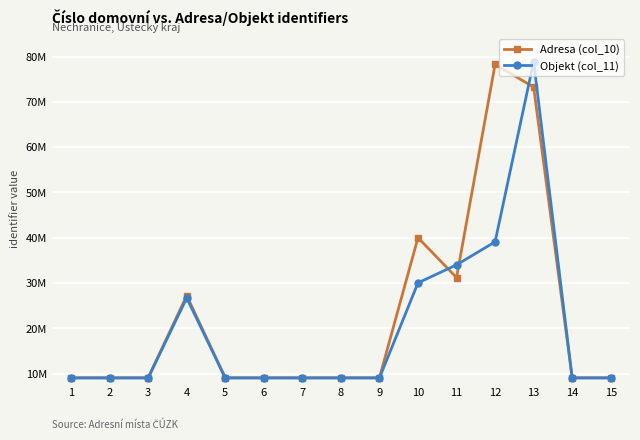

Where does the Objekt (col_11) series first go above 9031278?

1